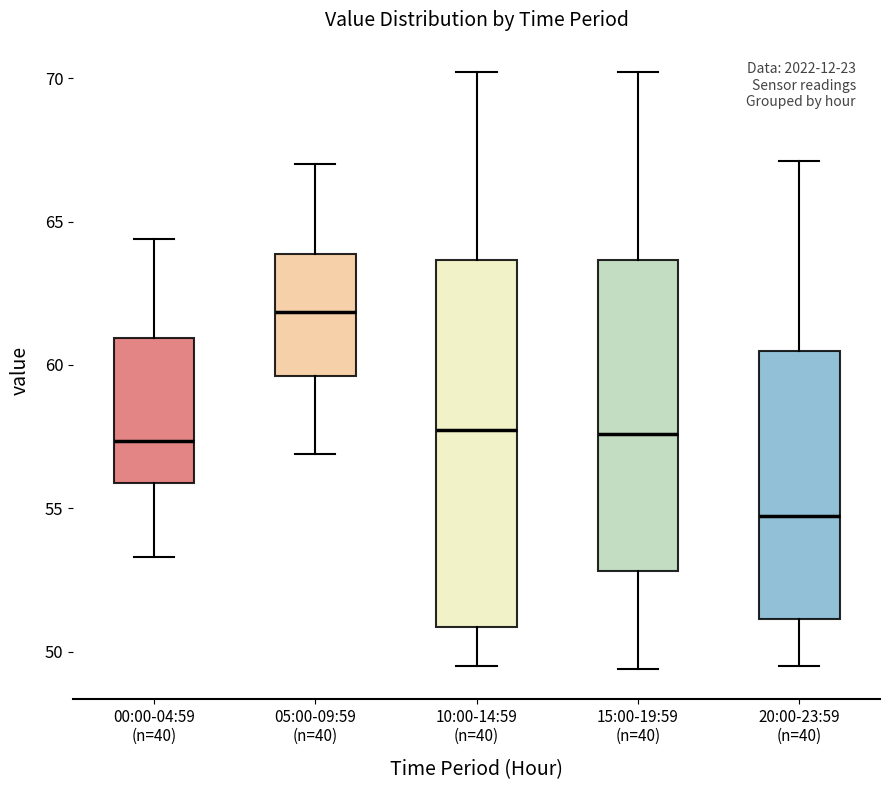

Which box's median line is the lowest?

20:00-23:59 (n=40)